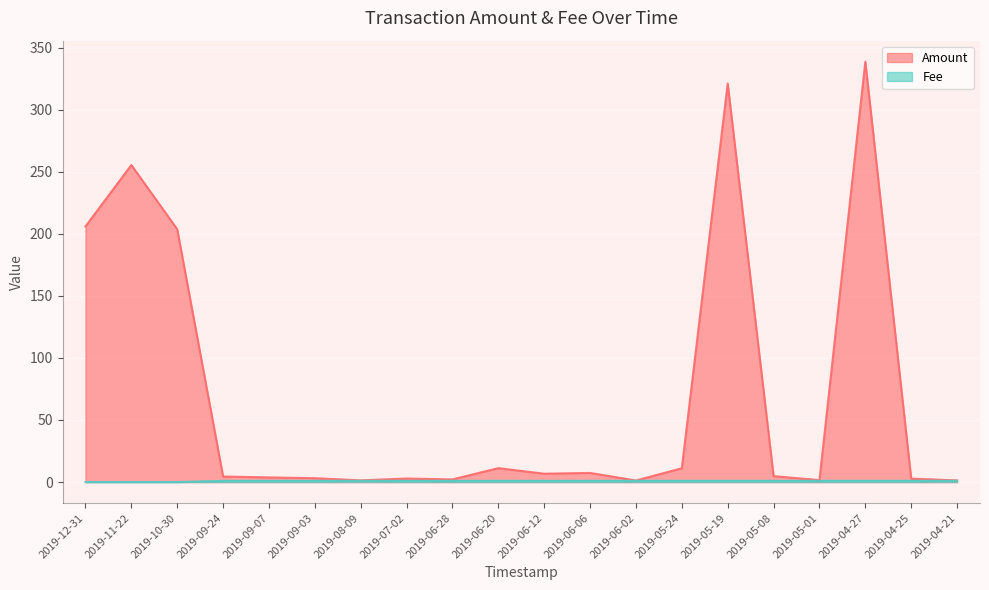

True or false: Fee has more than 2 points higher than both neighbors.

False